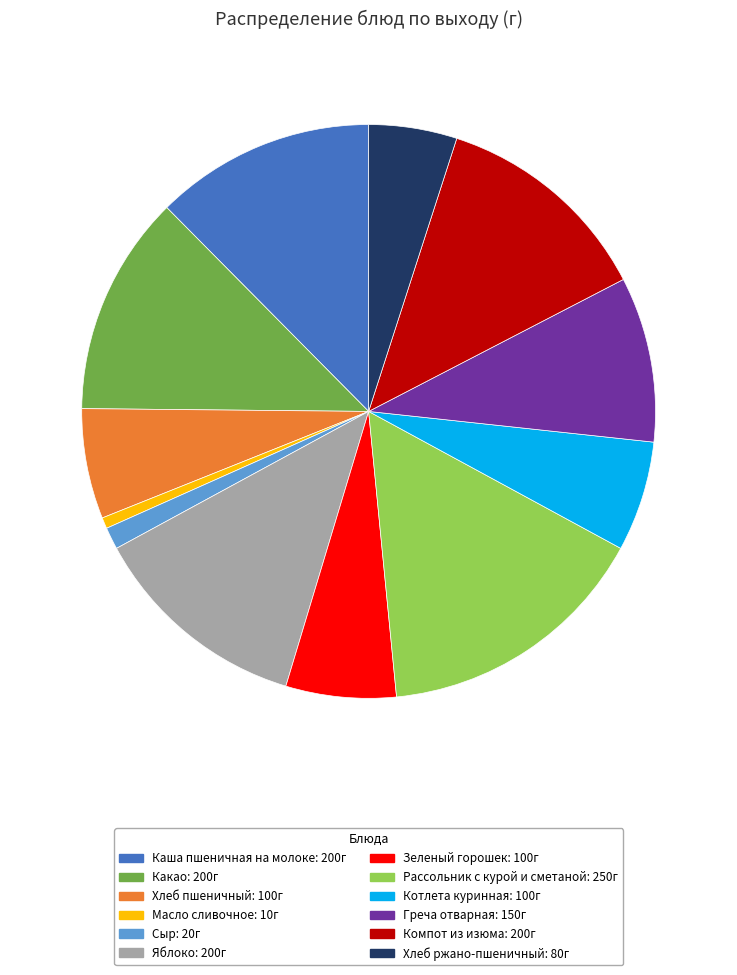

Is there a majority slice in this chart?

No